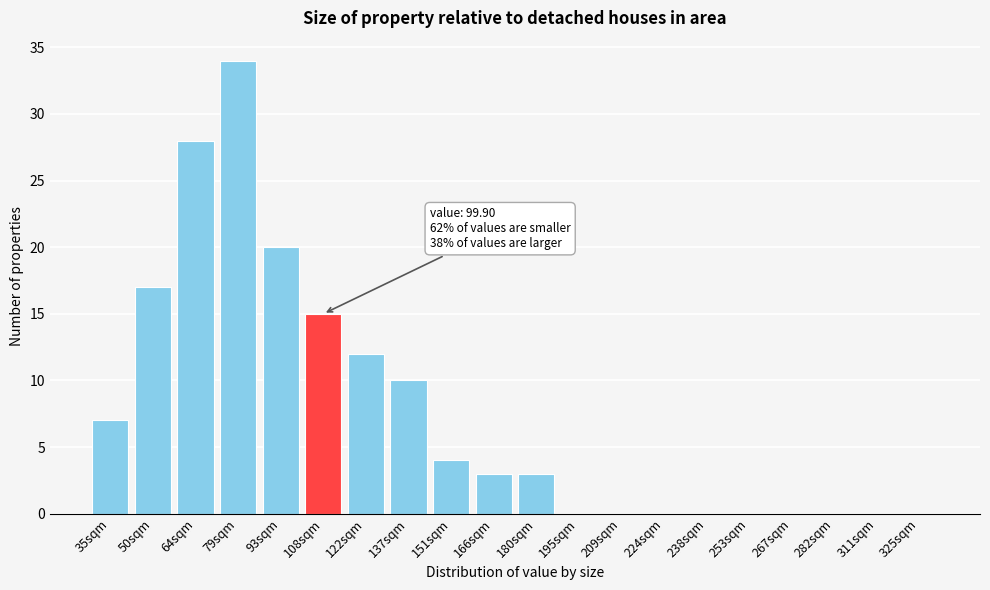

Reading left to right, extract all data points from this chart.

35sqm=7	50sqm=17	64sqm=28	79sqm=34	93sqm=20	108sqm=15	122sqm=12	137sqm=10	151sqm=4	166sqm=3	180sqm=3	195sqm=0	209sqm=0	224sqm=0	238sqm=0	253sqm=0	267sqm=0	282sqm=0	311sqm=0	325sqm=0